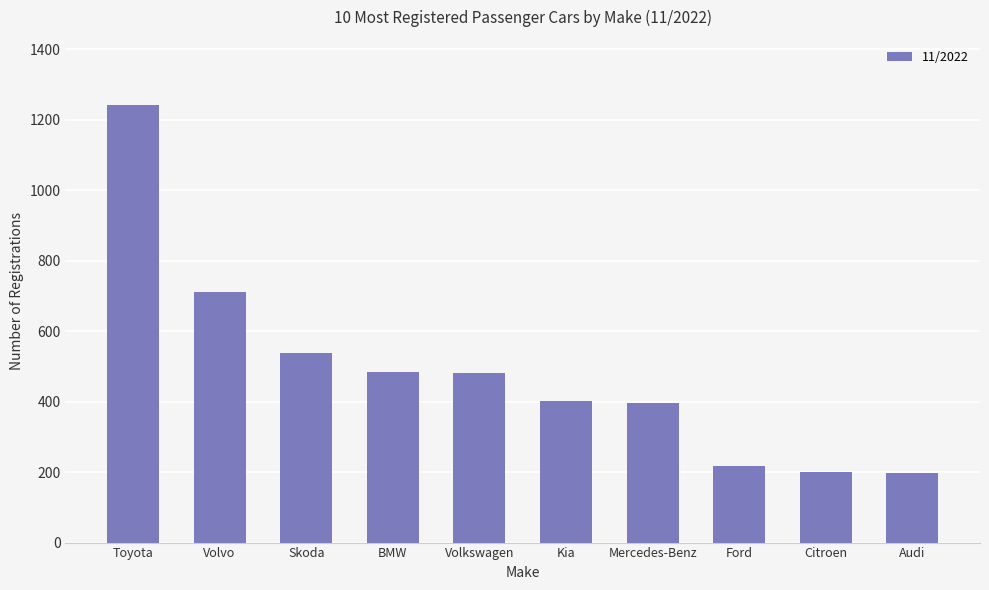

What is the average value?

487